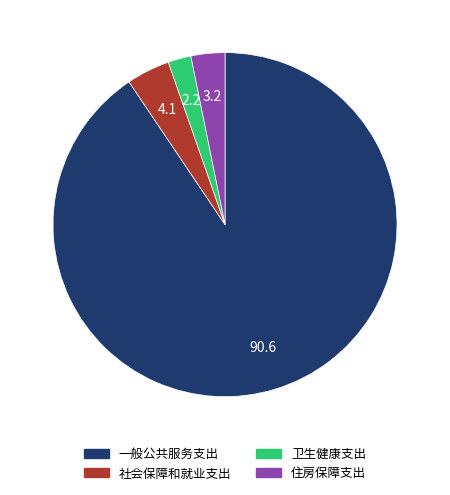

Which category has the smallest portion of the pie?

卫生健康支出